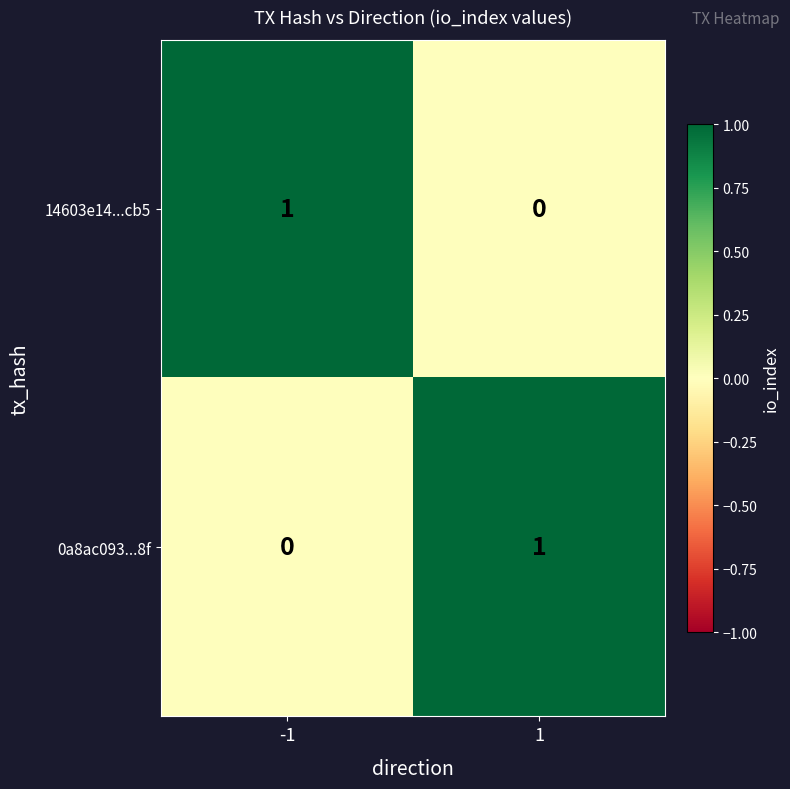

The value of 0a8ac093...8f at 1 is 1. True or false?

True